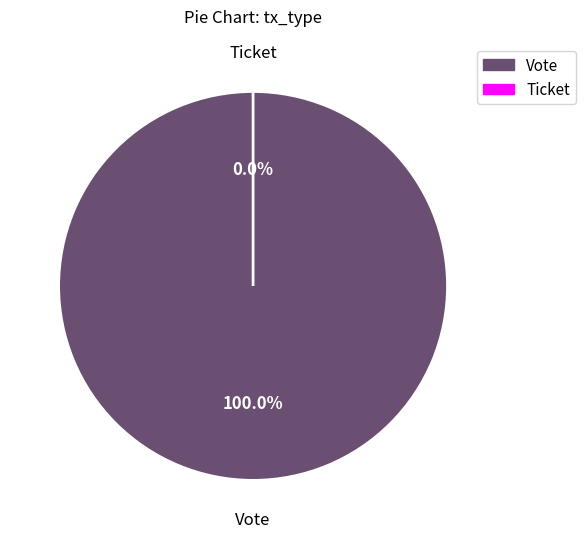

What is the change in value from Vote to Ticket?

-1